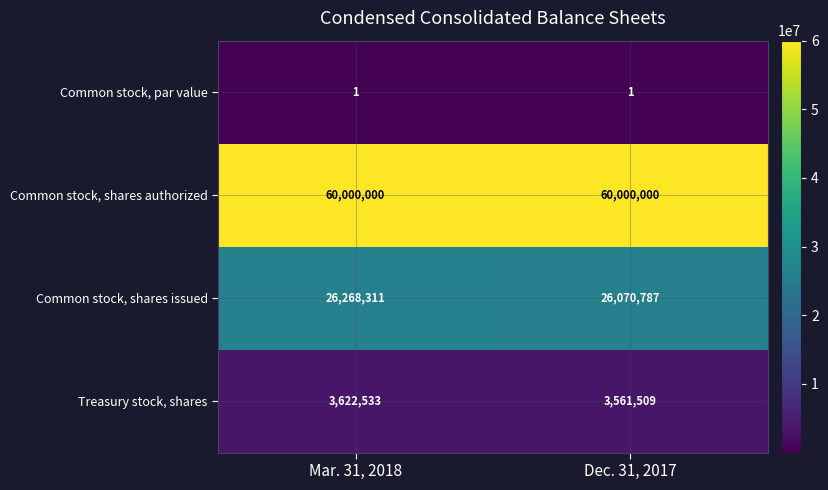

Reading right to left, extract all data points from this chart.

Common stock, par value: 1	1
Common stock, shares authorized: 60000000	60000000
Common stock, shares issued: 26070787	26268311
Treasury stock, shares: 3561509	3622533